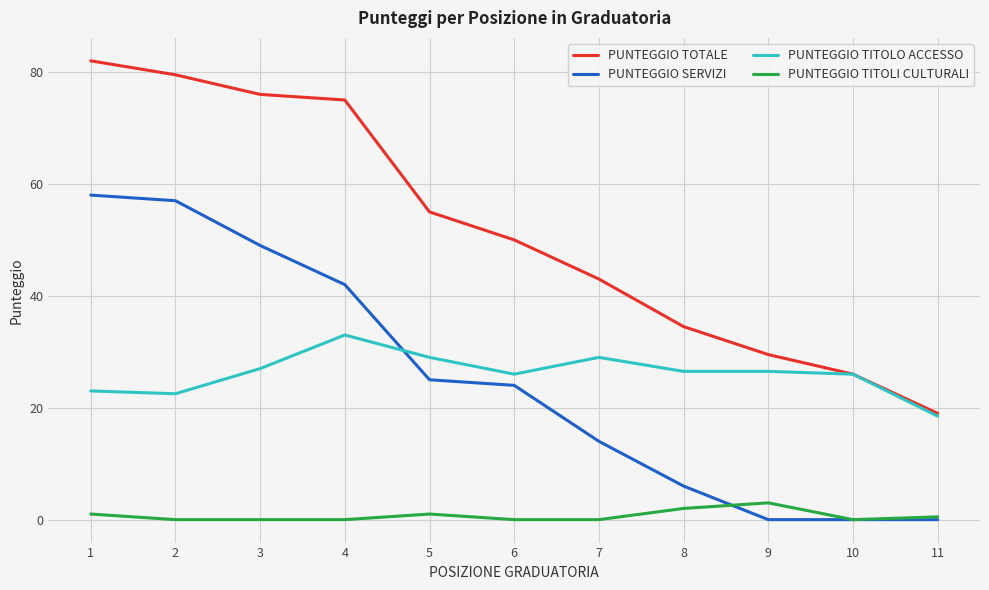

Which series changed the most between 5 and 11?

PUNTEGGIO TOTALE